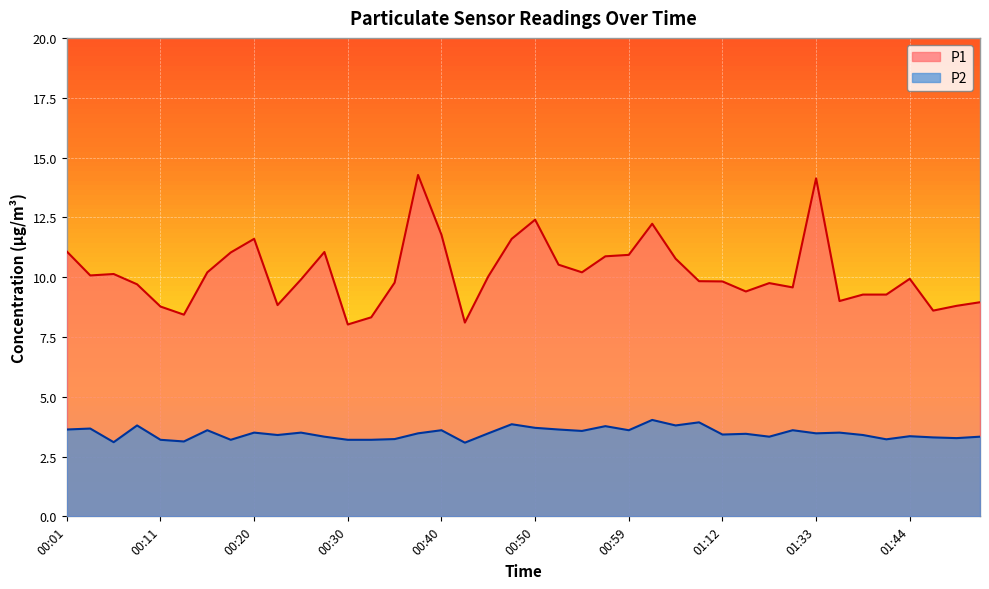

Where is P1 nearest to the value 11?

00:18